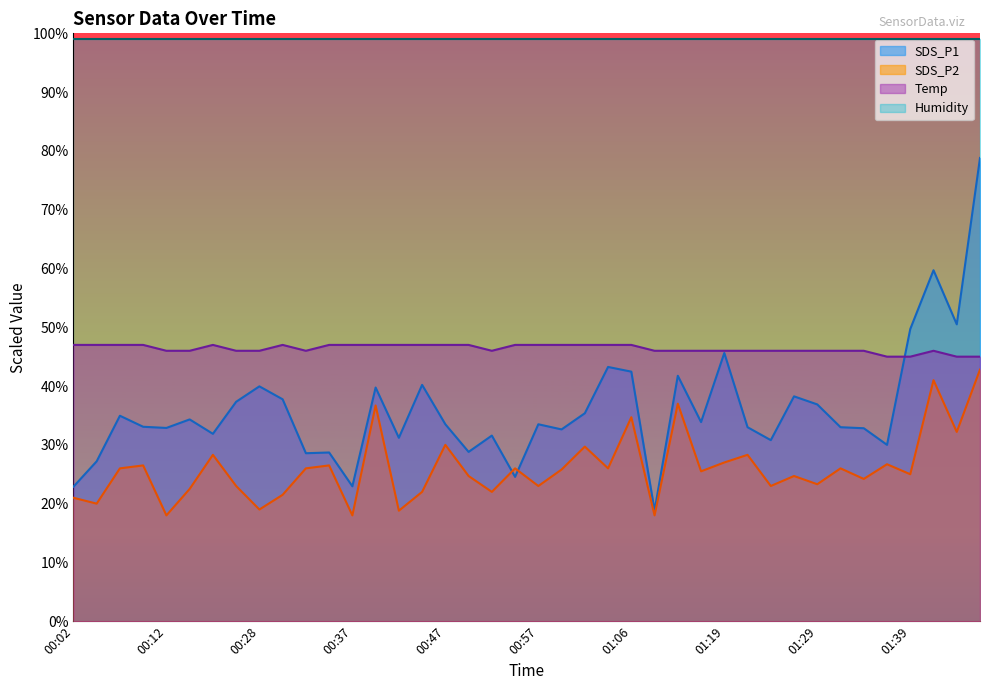

Count the number of data series in this chart.

4